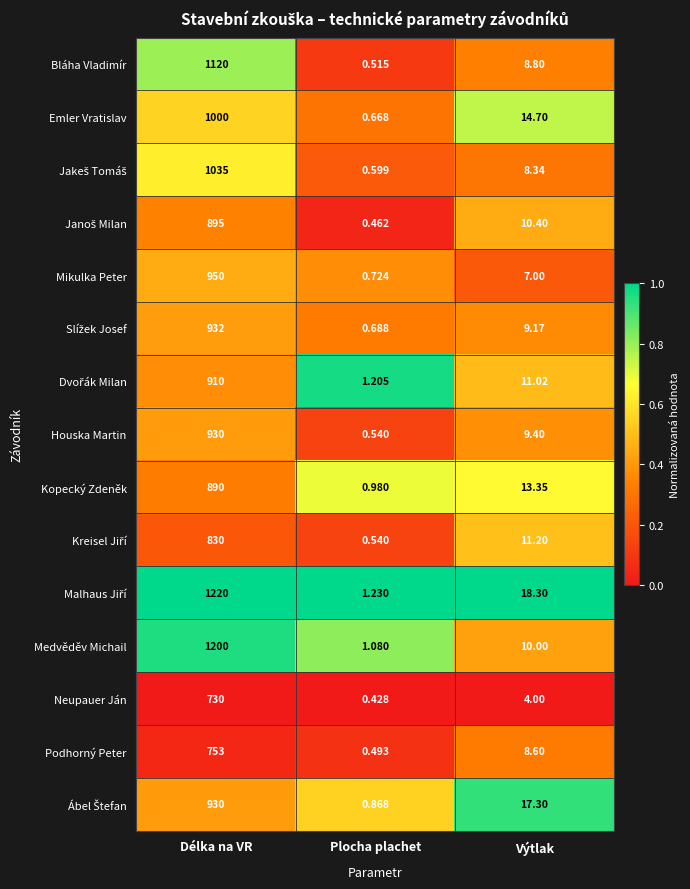

Is the value of Kopecký Zdeněk at Délka na VR greater than the value of Neupauer Ján at Délka na VR?

Yes